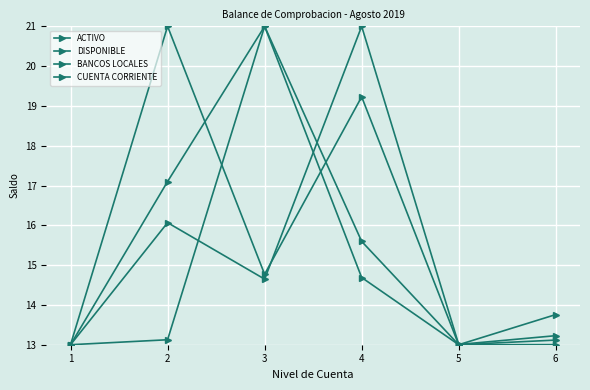

How many distinct data groups are displayed?

4